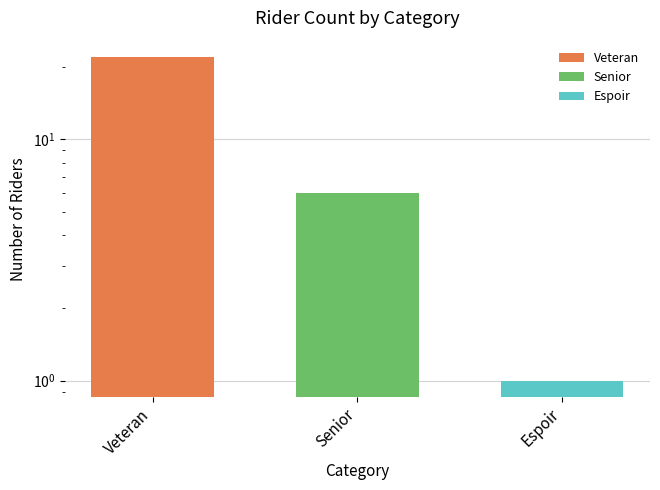

Approximately how many times larger is the value at Senior compared to Veteran?

0.3